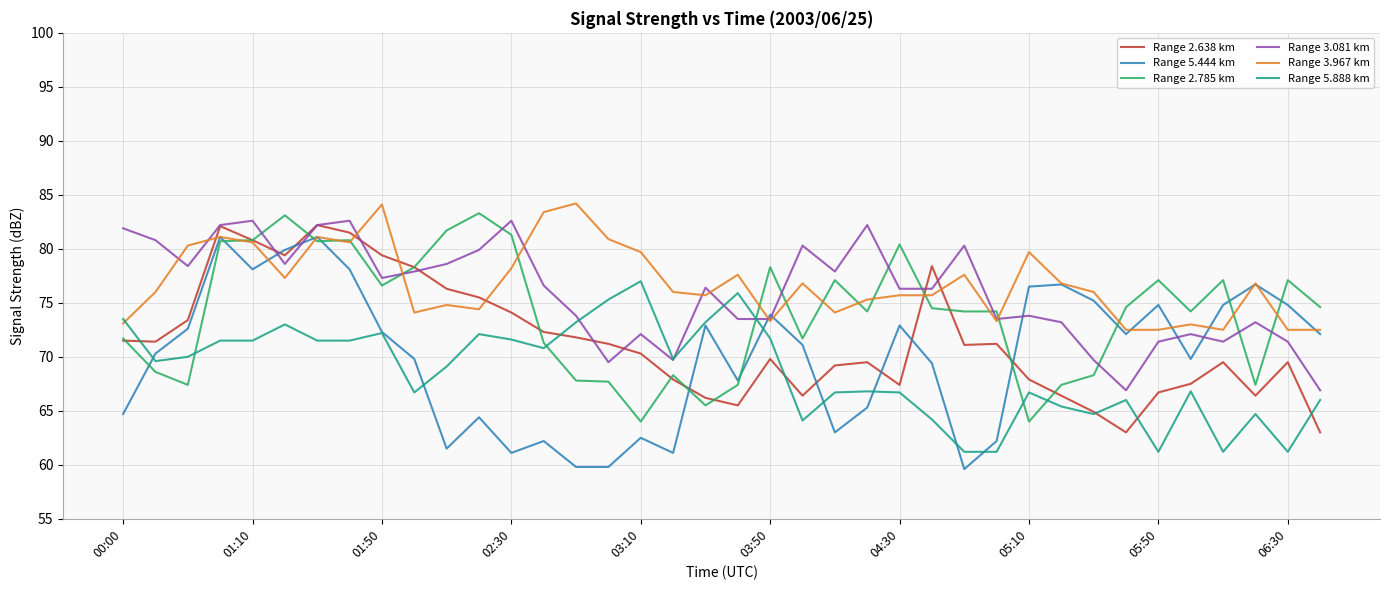

True or false: Range 5.888 km and Range 2.785 km cross at least once.

True